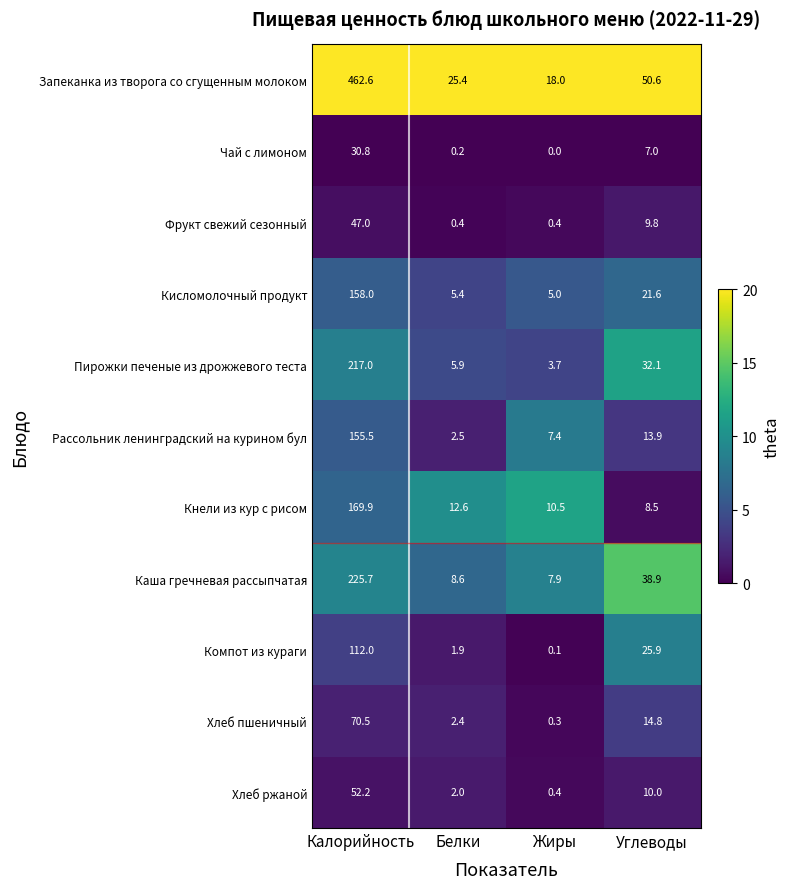

What is the difference between the Компот из кураги values at Жиры and Белки?

1.8